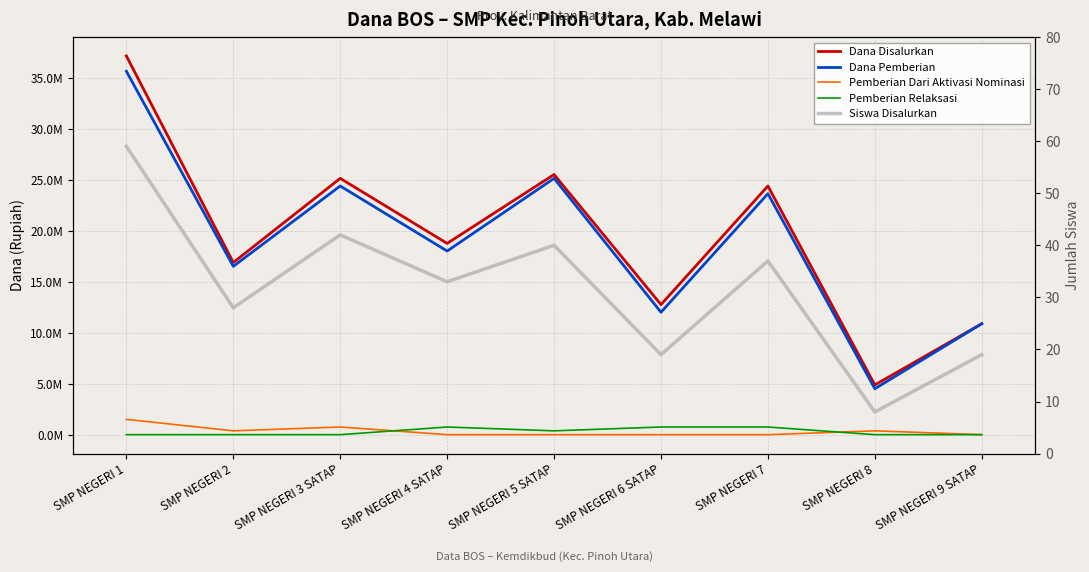

What is the sum of the Pemberian Dari Aktivasi Nominasi values at SMP NEGERI 2 and SMP NEGERI 5 SATAP?

375000